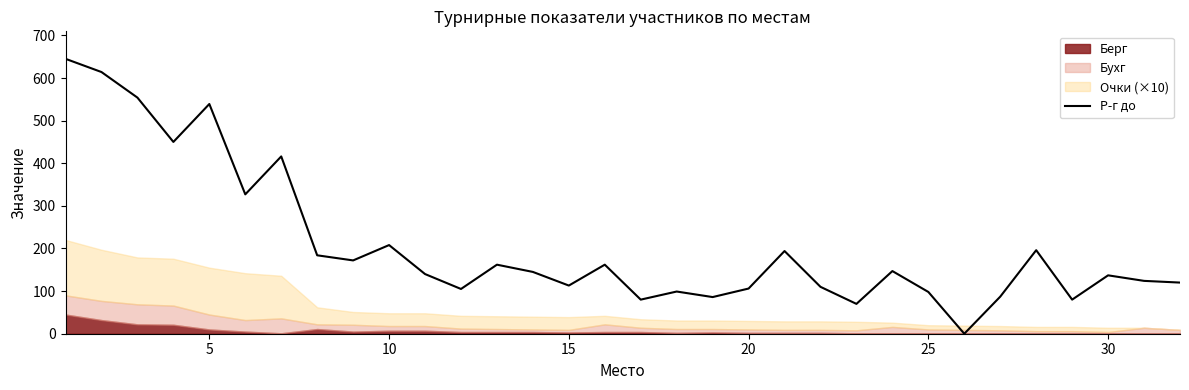

What is the maximum value for Р-г до?

645